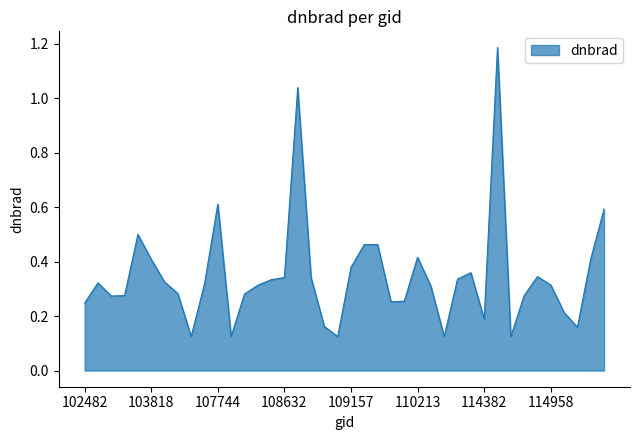

What is the difference between the maximum and minimum values?

1.1